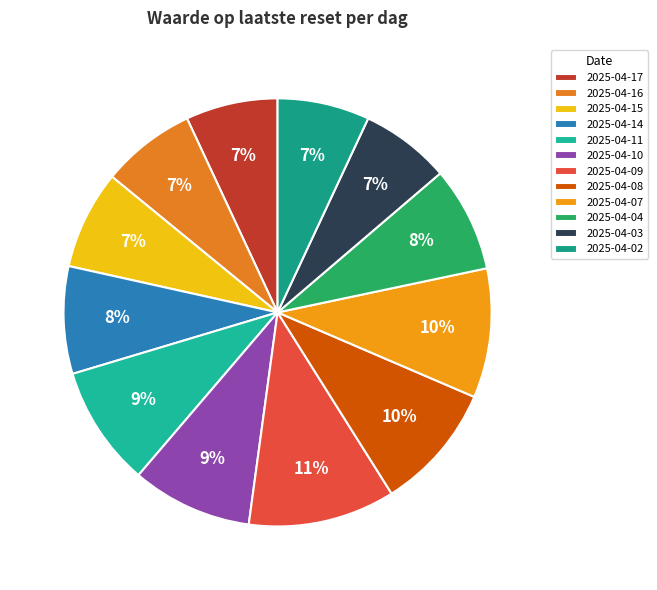

How many slices are in this pie chart?

12